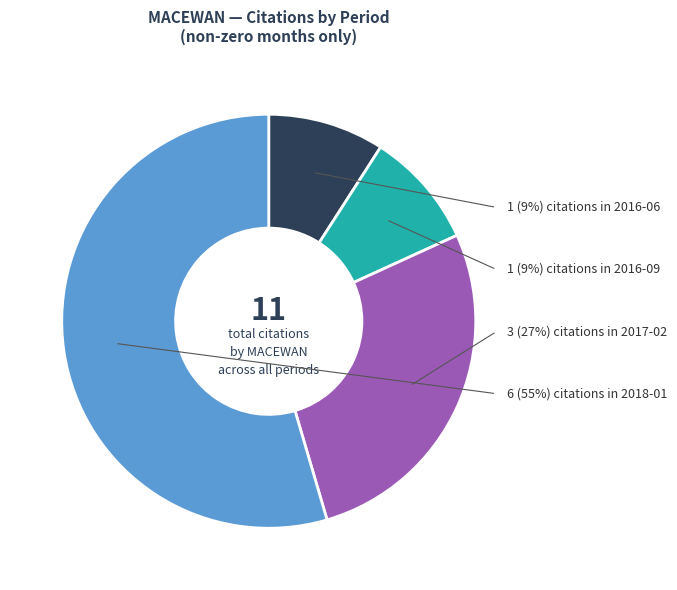

What is the change in value from 2016-09 (count: 1) to 2017-02 (count: 3)?

+2